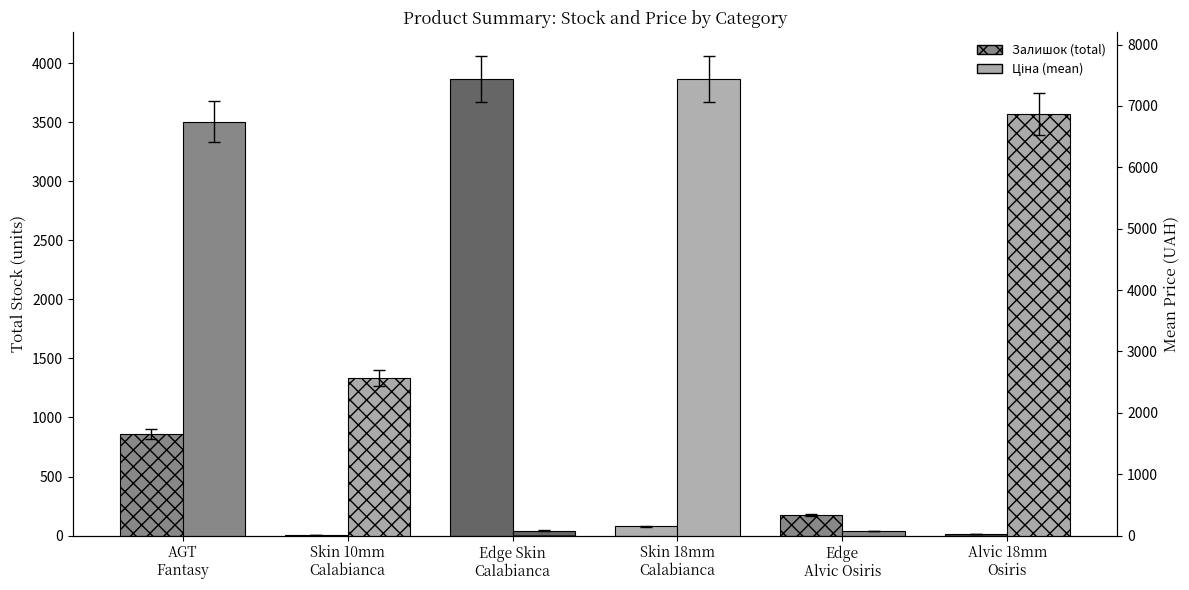

Rank the series by their average value, from lowest to highest.

Залишок (total), Ціна (mean)